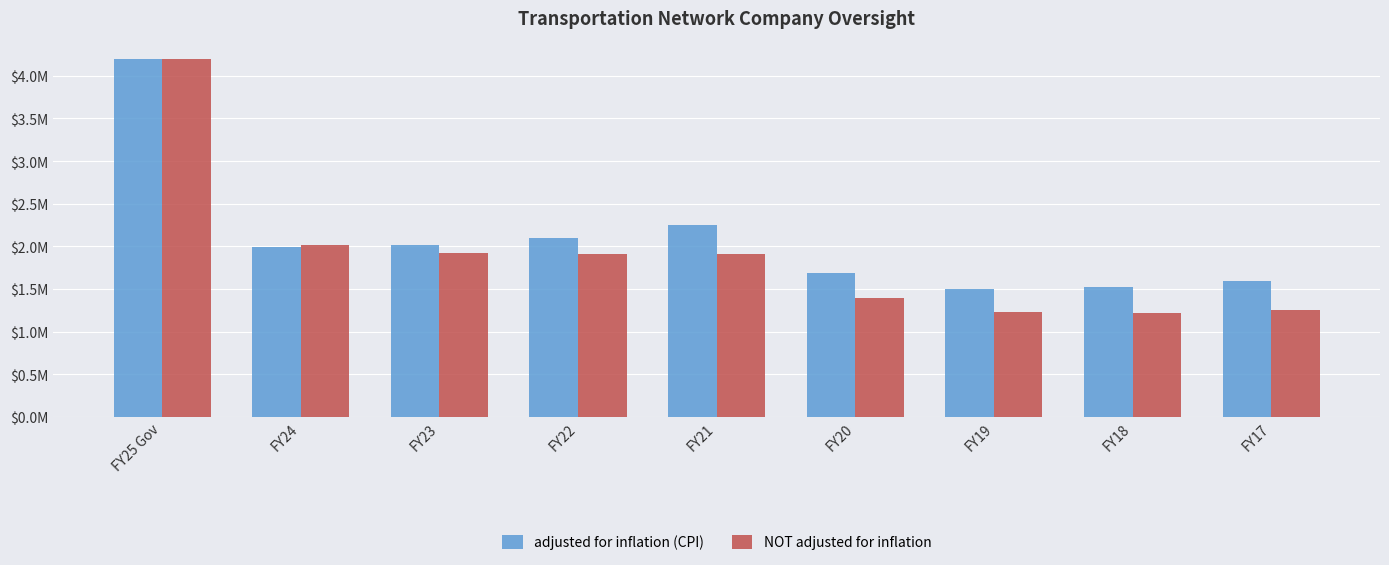

What are all the series names shown in the legend?

adjusted for inflation (CPI), NOT adjusted for inflation